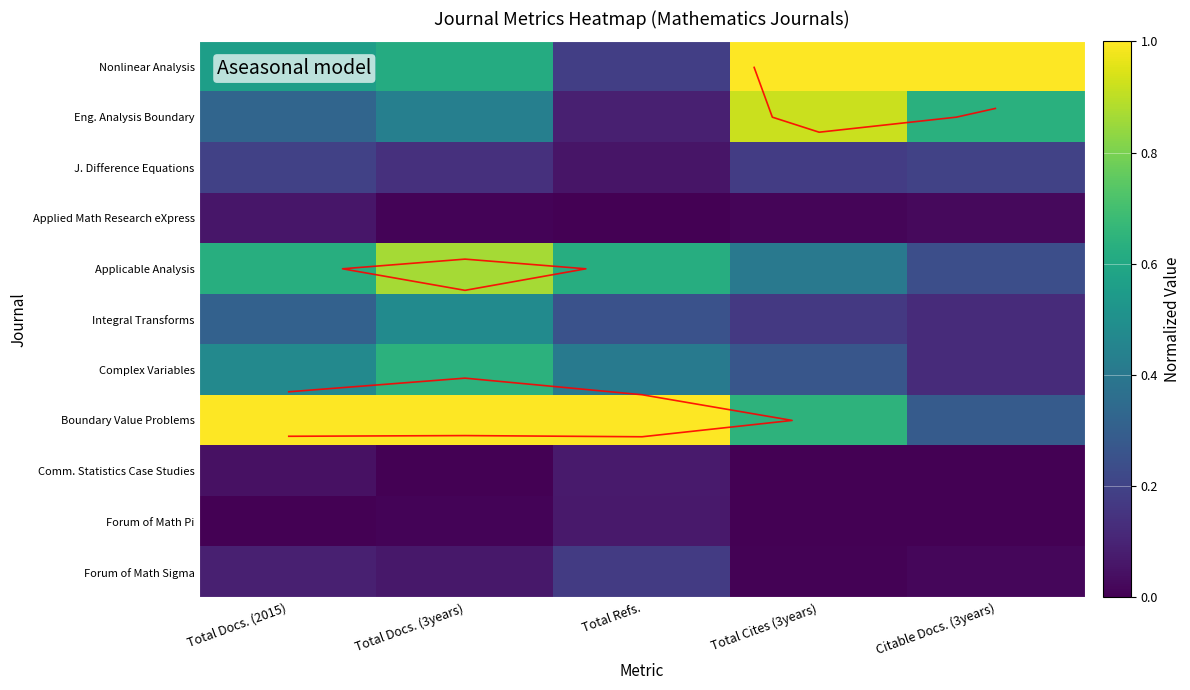

What is the sum of all Forum of Math Pi values?

0.1